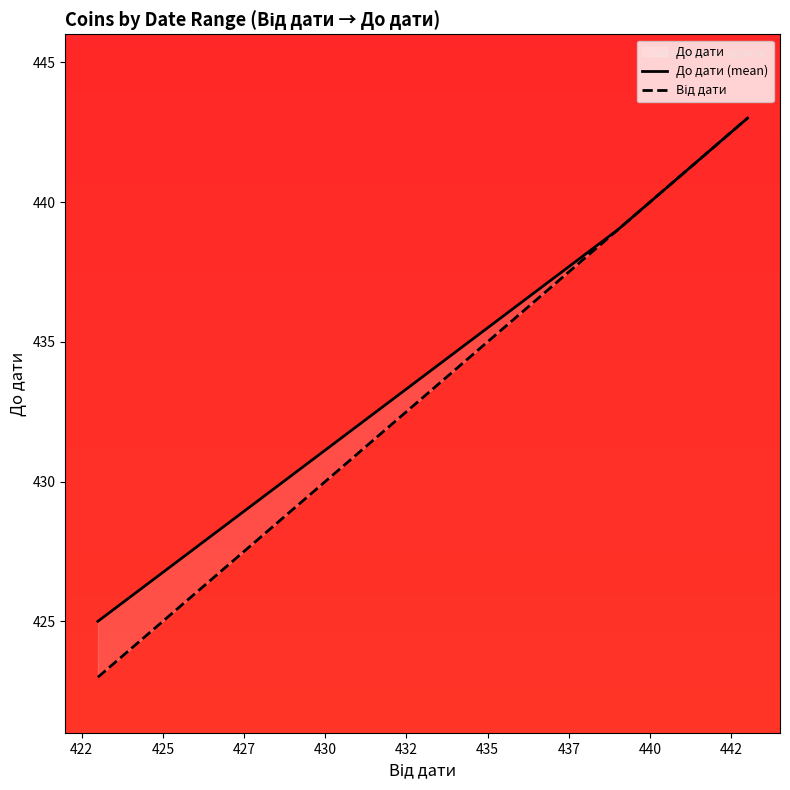

What is the average value of the До дати (mean) series?

436